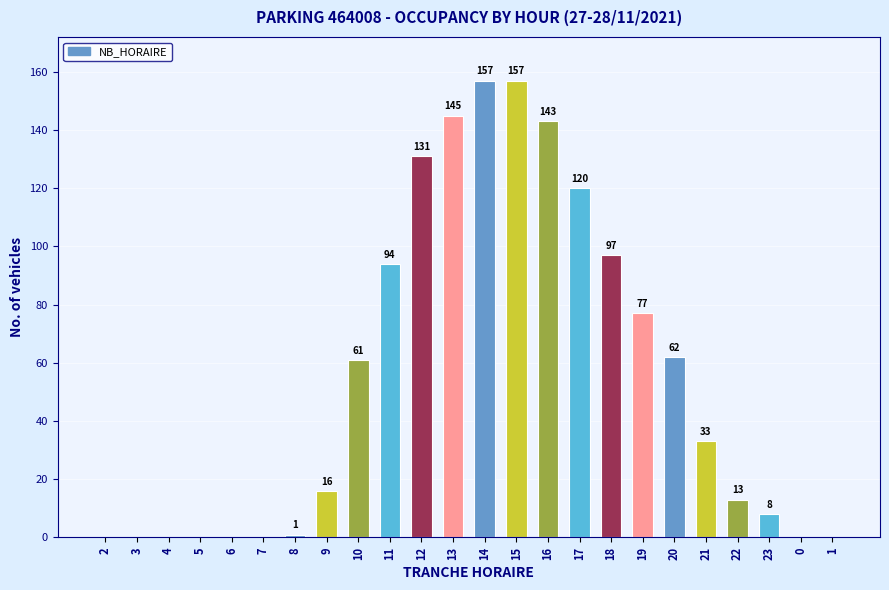

What is the difference between the values at 9 and 15?

141